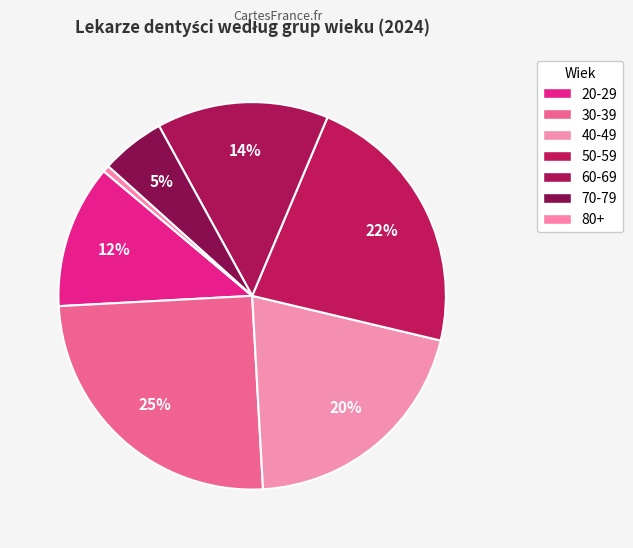

What is the ratio of the value at 60-69 to the value at 80+?

26.2